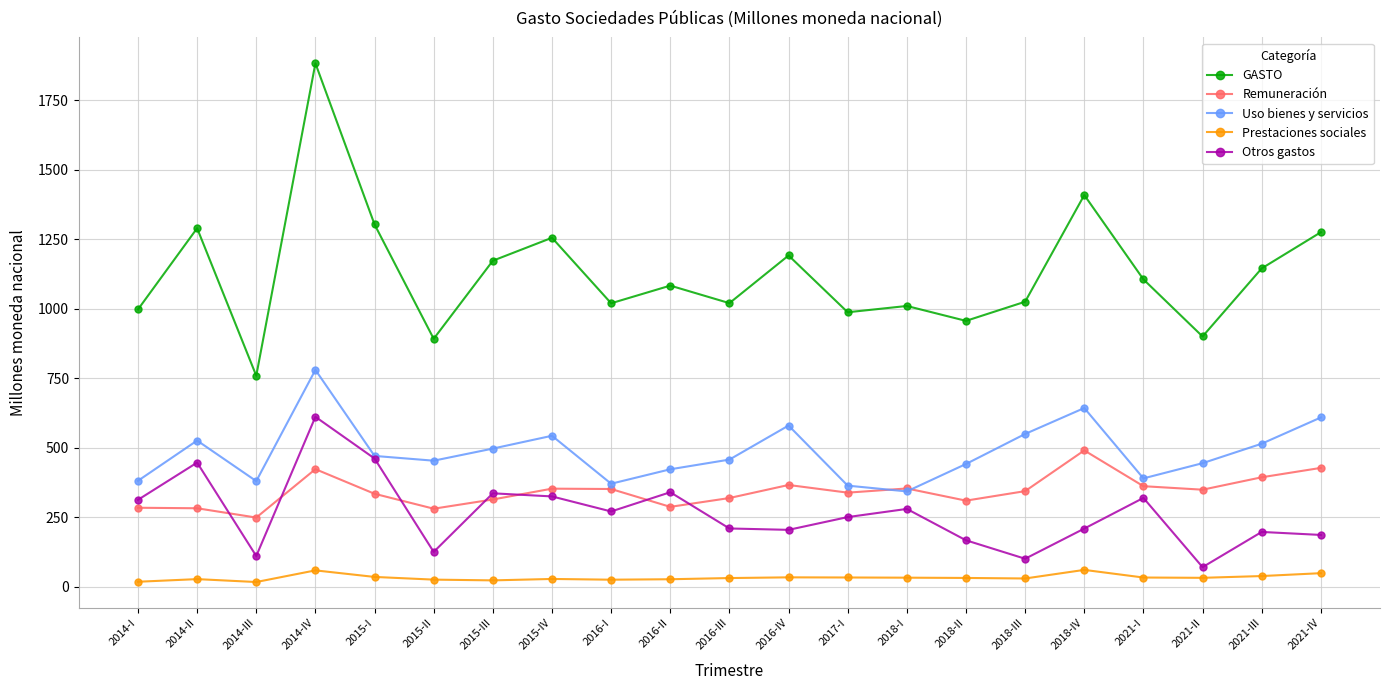

What is the total value across all series at 2016-II?

2161.3